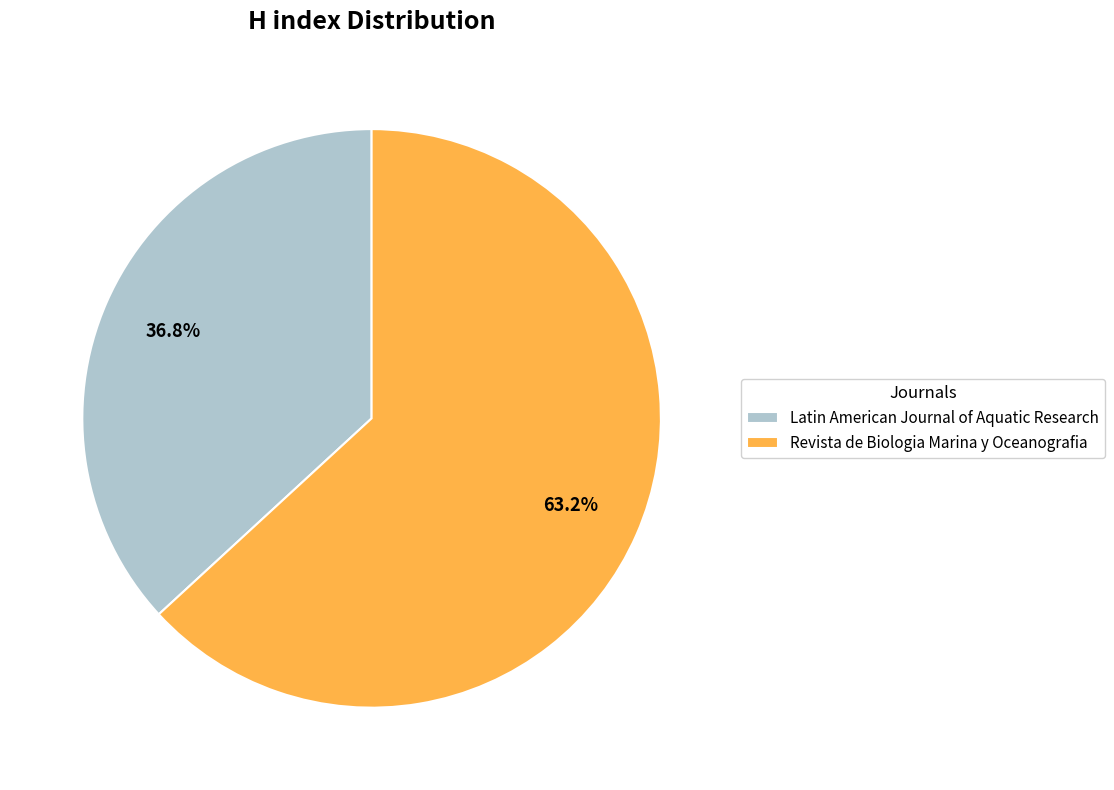

Between Latin American Journal of Aquatic Research and Revista de Biologia Marina y Oceanografia, which is larger?

Revista de Biologia Marina y Oceanografia